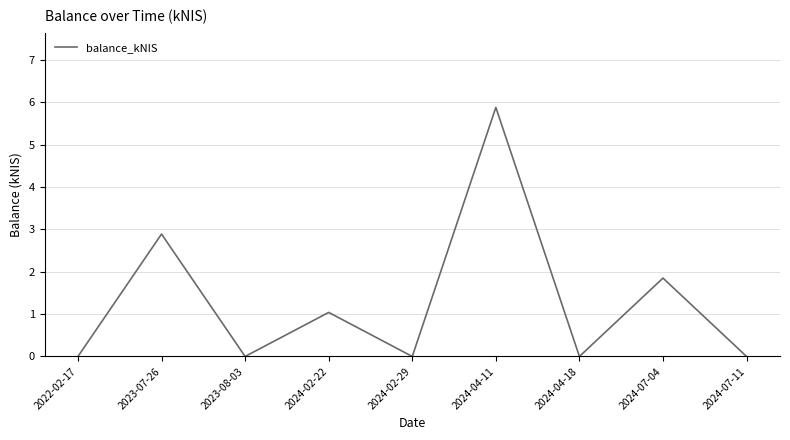

Is it true that the value at 2024-07-04 is 1.9?

True